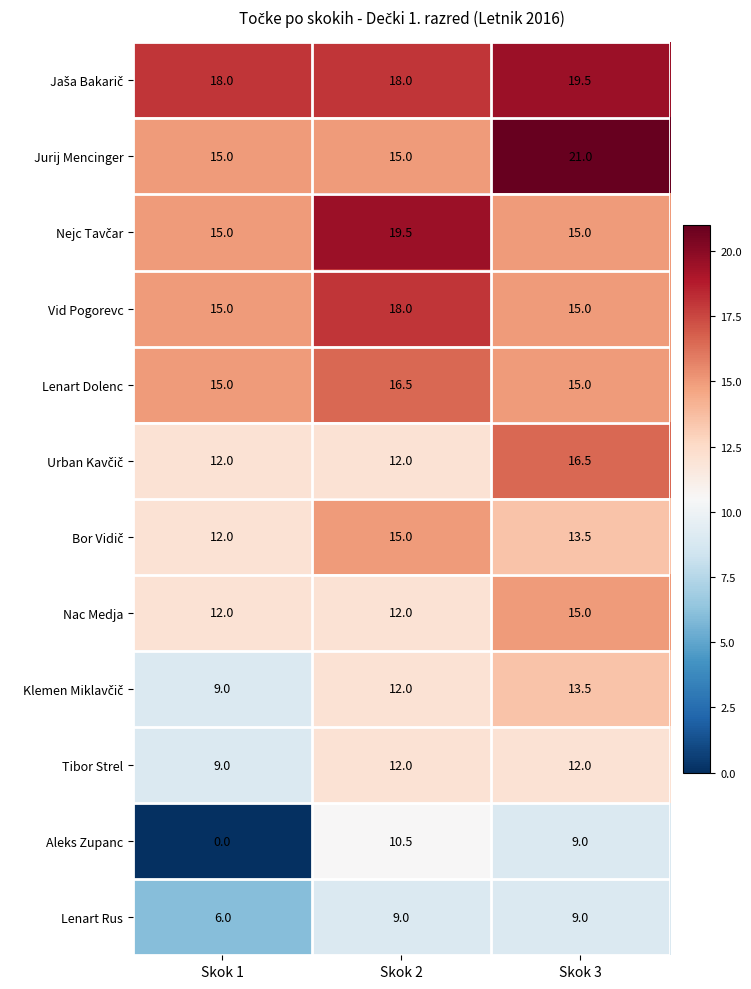

What is the greatest value displayed?

21.0